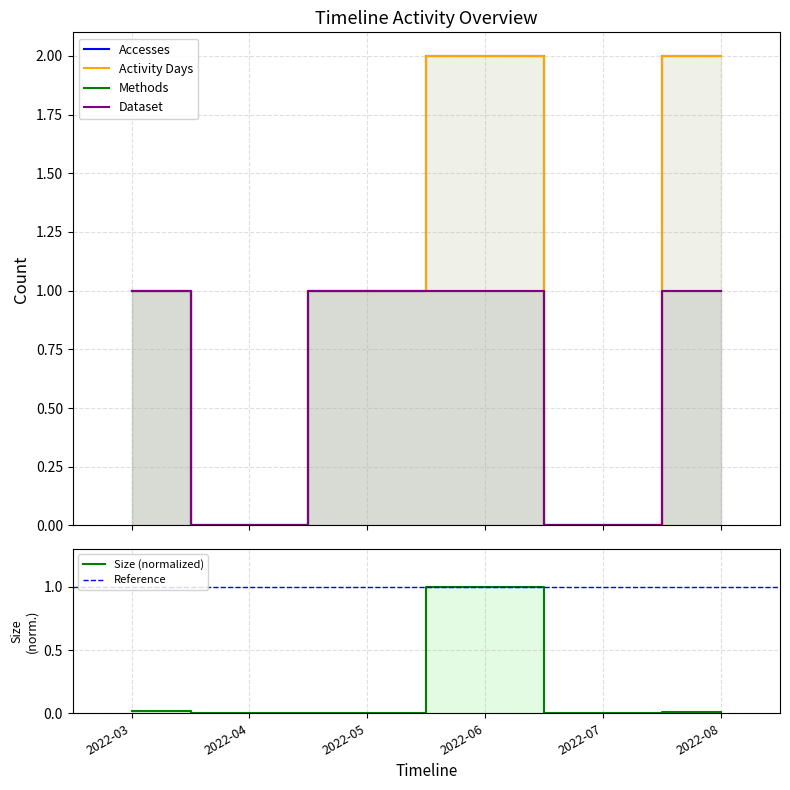

Which series has the largest total across all categories?

Accesses